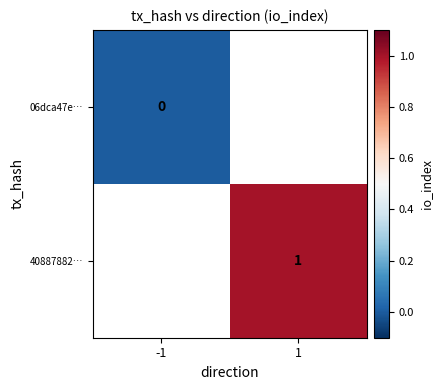

The 40887882… series shows 1 at 1. True or false?

True